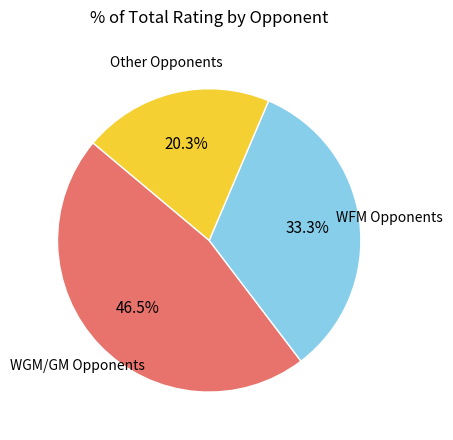

Combined, what portion of the pie is WFM Opponents and WGM/GM Opponents?

79.7%